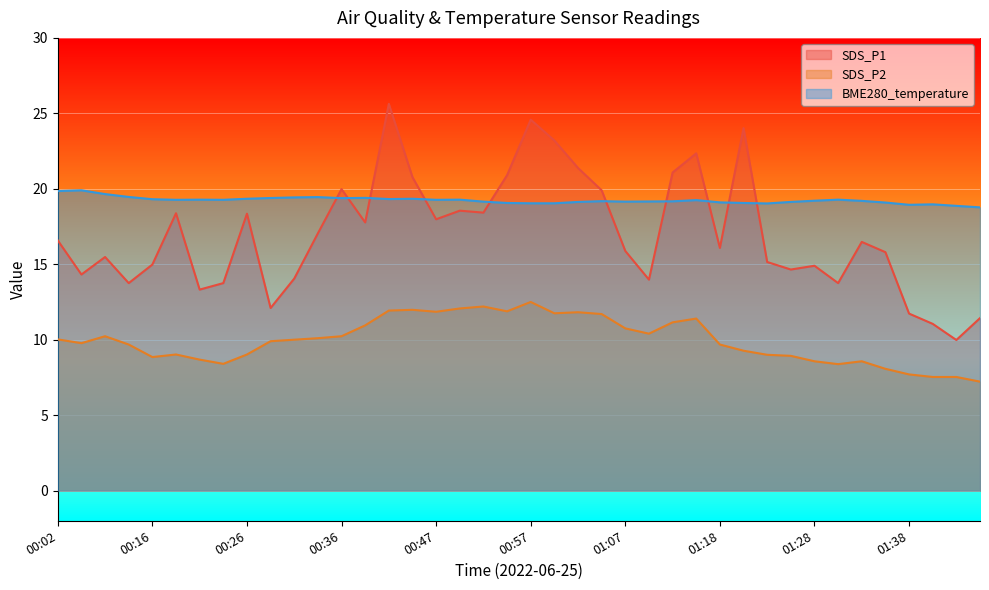

At which category is the sum across all series the highest?

00:41